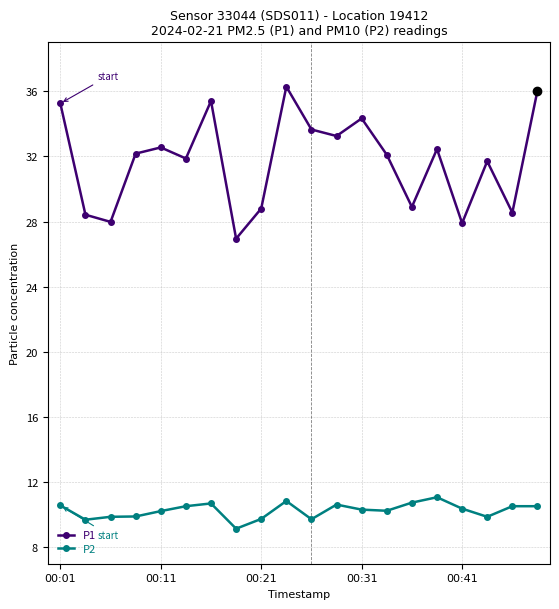

True or false: P1 and P2 intersect in this chart.

False